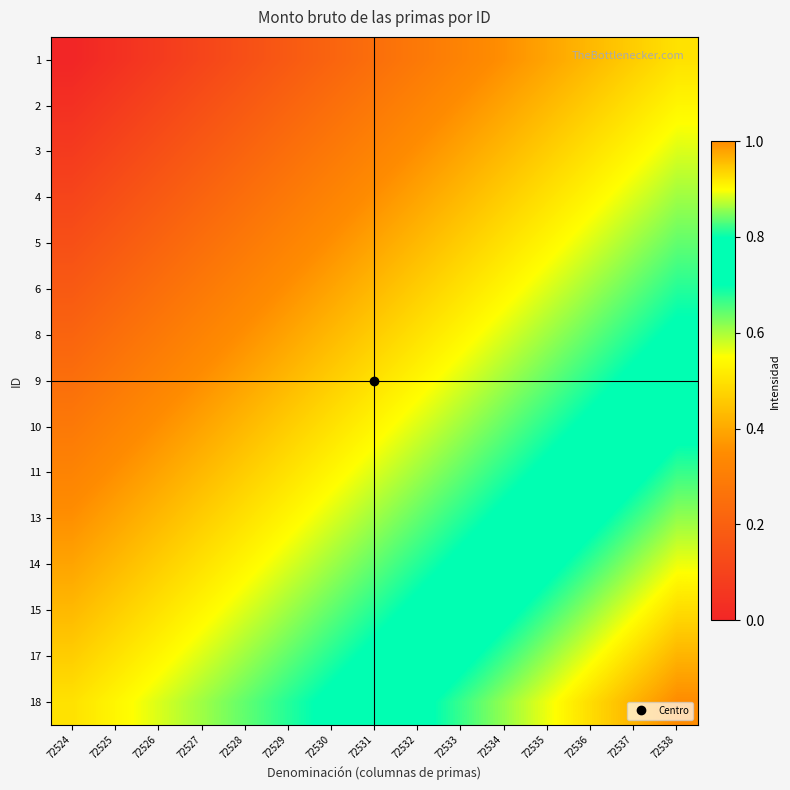

Reading left to right, transcribe all the data shown in this chart.

1: 72524=0.0	72525=0.0	72526=0.1	72527=0.1	72528=0.1	72529=0.2	72530=0.2	72531=0.2	72532=0.3	72533=0.3	72534=0.4	72535=0.4	72536=0.4	72537=0.5	72538=0.5
2: 72524=0.0	72525=0.1	72526=0.1	72527=0.1	72528=0.2	72529=0.2	72530=0.2	72531=0.3	72532=0.3	72533=0.4	72534=0.4	72535=0.4	72536=0.5	72537=0.5	72538=0.5
3: 72524=0.1	72525=0.1	72526=0.1	72527=0.2	72528=0.2	72529=0.2	72530=0.3	72531=0.3	72532=0.4	72533=0.4	72534=0.4	72535=0.5	72536=0.5	72537=0.5	72538=0.6
4: 72524=0.1	72525=0.1	72526=0.2	72527=0.2	72528=0.2	72529=0.3	72530=0.3	72531=0.4	72532=0.4	72533=0.4	72534=0.5	72535=0.5	72536=0.5	72537=0.6	72538=0.6
5: 72524=0.1	72525=0.2	72526=0.2	72527=0.2	72528=0.3	72529=0.3	72530=0.4	72531=0.4	72532=0.4	72533=0.5	72534=0.5	72535=0.5	72536=0.6	72537=0.6	72538=0.6
6: 72524=0.2	72525=0.2	72526=0.2	72527=0.3	72528=0.3	72529=0.4	72530=0.4	72531=0.4	72532=0.5	72533=0.5	72534=0.5	72535=0.6	72536=0.6	72537=0.6	72538=0.7
8: 72524=0.2	72525=0.2	72526=0.3	72527=0.3	72528=0.4	72529=0.4	72530=0.4	72531=0.5	72532=0.5	72533=0.5	72534=0.6	72535=0.6	72536=0.6	72537=0.7	72538=0.7
9: 72524=0.2	72525=0.3	72526=0.3	72527=0.4	72528=0.4	72529=0.4	72530=0.5	72531=0.5	72532=0.5	72533=0.6	72534=0.6	72535=0.6	72536=0.7	72537=0.7	72538=0.8
10: 72524=0.3	72525=0.3	72526=0.4	72527=0.4	72528=0.4	72529=0.5	72530=0.5	72531=0.5	72532=0.6	72533=0.6	72534=0.6	72535=0.7	72536=0.7	72537=0.8	72538=0.8
11: 72524=0.3	72525=0.4	72526=0.4	72527=0.4	72528=0.5	72529=0.5	72530=0.5	72531=0.6	72532=0.6	72533=0.6	72534=0.7	72535=0.7	72536=0.8	72537=0.8	72538=0.8
13: 72524=0.4	72525=0.4	72526=0.4	72527=0.5	72528=0.5	72529=0.5	72530=0.6	72531=0.6	72532=0.6	72533=0.7	72534=0.7	72535=0.8	72536=0.8	72537=0.8	72538=0.9
14: 72524=0.4	72525=0.4	72526=0.5	72527=0.5	72528=0.5	72529=0.6	72530=0.6	72531=0.6	72532=0.7	72533=0.7	72534=0.8	72535=0.8	72536=0.8	72537=0.9	72538=0.9
15: 72524=0.4	72525=0.5	72526=0.5	72527=0.5	72528=0.6	72529=0.6	72530=0.6	72531=0.7	72532=0.7	72533=0.8	72534=0.8	72535=0.8	72536=0.9	72537=0.9	72538=0.9
17: 72524=0.5	72525=0.5	72526=0.5	72527=0.6	72528=0.6	72529=0.6	72530=0.7	72531=0.7	72532=0.8	72533=0.8	72534=0.8	72535=0.9	72536=0.9	72537=0.9	72538=1.0
18: 72524=0.5	72525=0.5	72526=0.6	72527=0.6	72528=0.6	72529=0.7	72530=0.7	72531=0.8	72532=0.8	72533=0.8	72534=0.9	72535=0.9	72536=0.9	72537=1.0	72538=1.0